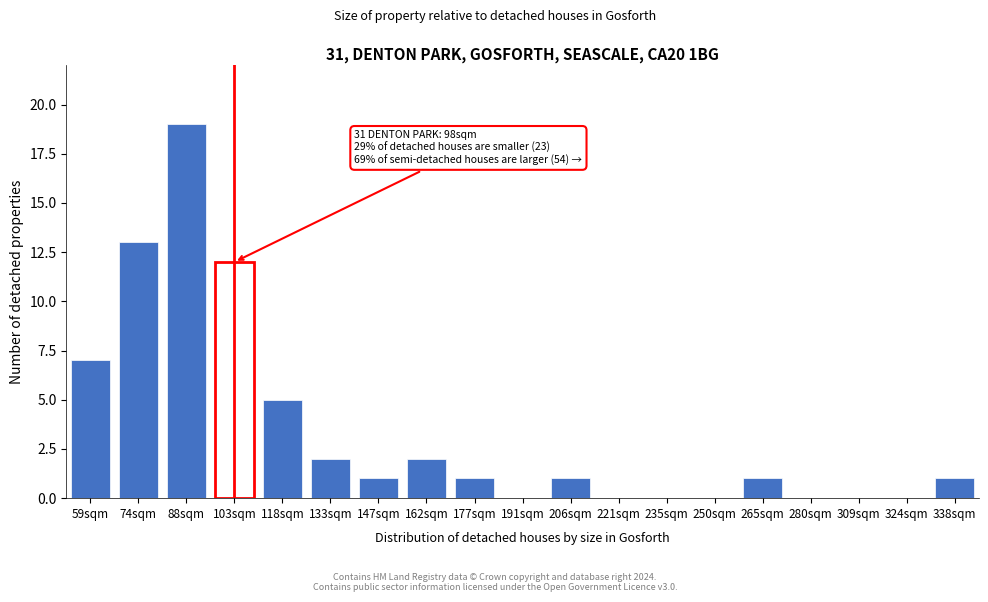

Reading right to left, list all the values displayed in this chart.

338sqm=1	324sqm=0	309sqm=0	280sqm=0	265sqm=1	250sqm=0	235sqm=0	221sqm=0	206sqm=1	191sqm=0	177sqm=1	162sqm=2	147sqm=1	133sqm=2	118sqm=5	103sqm=12	88sqm=19	74sqm=13	59sqm=7